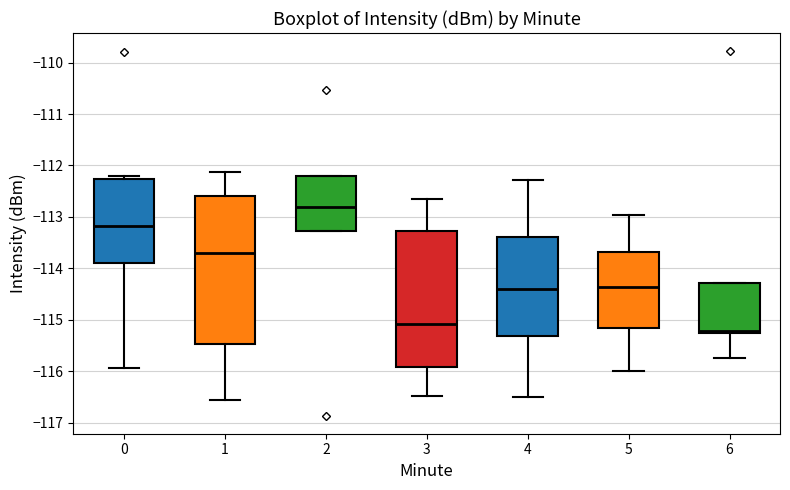

Reading left to right, read every box against the y-axis: the position of its median line, the range the box covers, and the ends of its whiskers. The values are not printed on the chart, so give them approximately, as read against the axis.

0: median -113.2, box -113.9 to -112.3, whiskers -115.9 to -112.2
1: median -113.7, box -115.5 to -112.6, whiskers -116.6 to -112.1
2: median -112.8, box -113.3 to -112.2, whiskers -113.3 to -112.2
3: median -115.1, box -115.9 to -113.3, whiskers -116.5 to -112.7
4: median -114.4, box -115.3 to -113.4, whiskers -116.5 to -112.3
5: median -114.4, box -115.2 to -113.7, whiskers -116.0 to -113.0
6: median -115.2 (just above the box's lower edge), box -115.2 to -114.3, whiskers -115.7 to -114.3